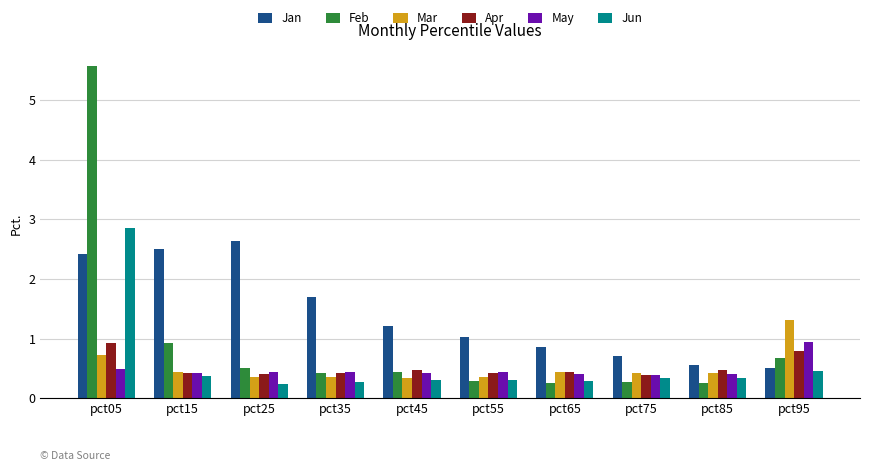

Is it true that May equals 0.4 at pct35?

True